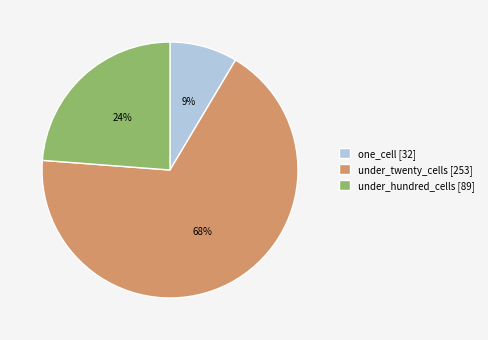

How many slices are in this pie chart?

3